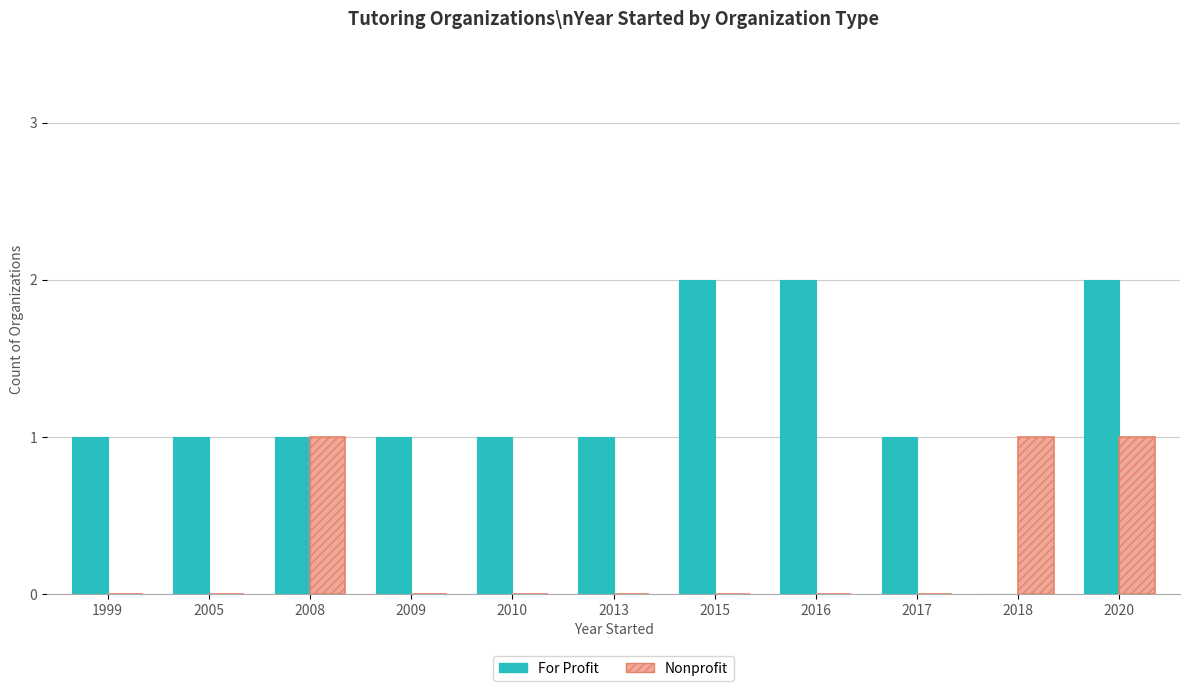

Rank the series by their maximum value, from highest to lowest.

For Profit, Nonprofit